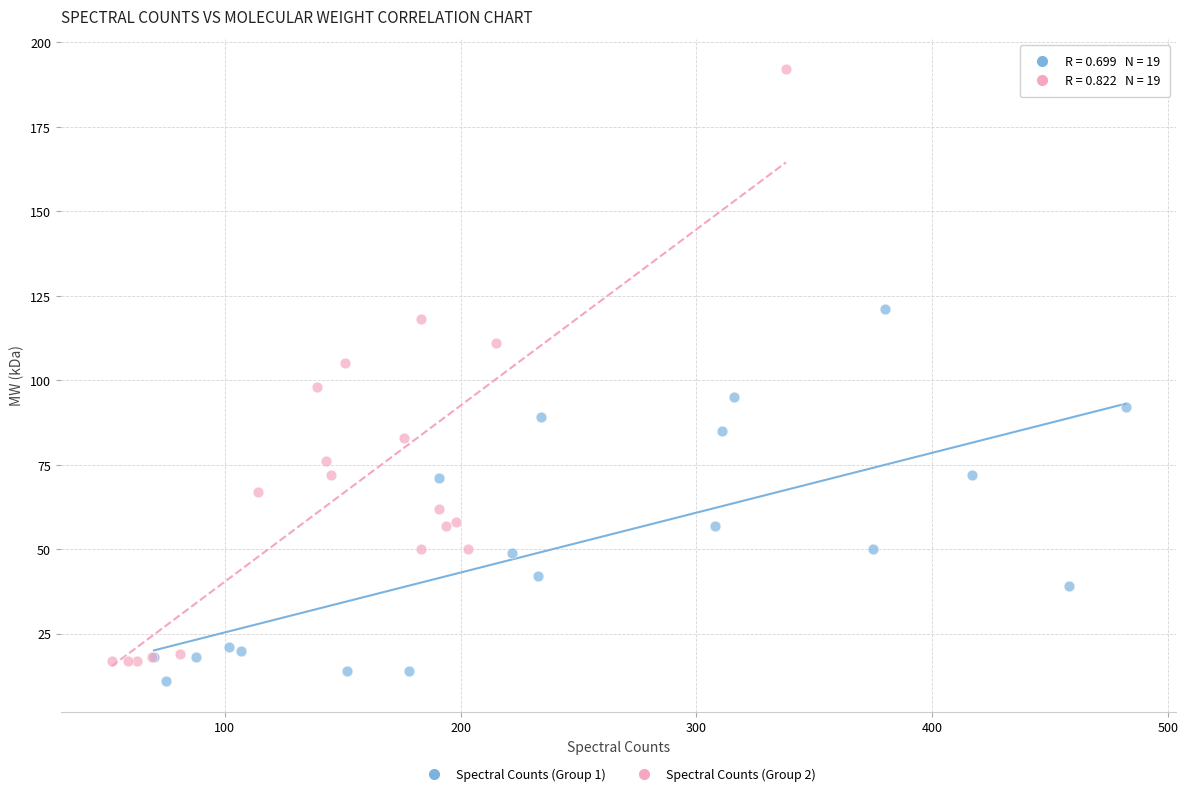

Which series contains the highest Y value?

Spectral Counts (Group 2)